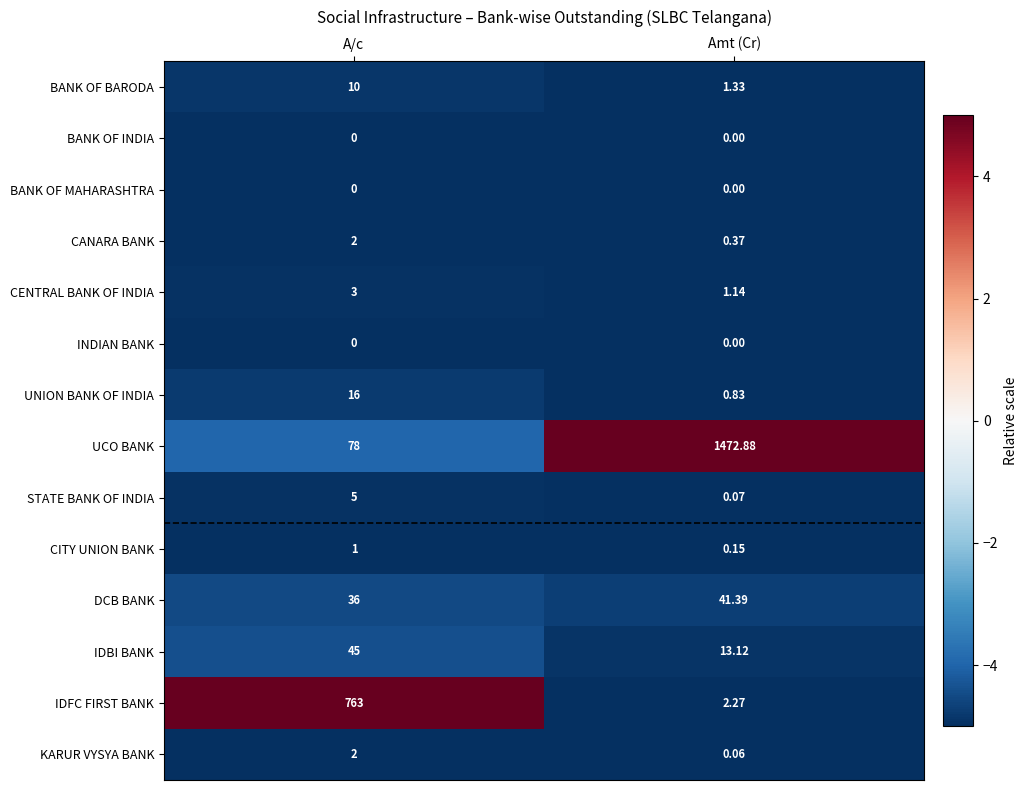

List the labels in order of STATE BANK OF INDIA value, smallest first.

Amt (Cr), A/c